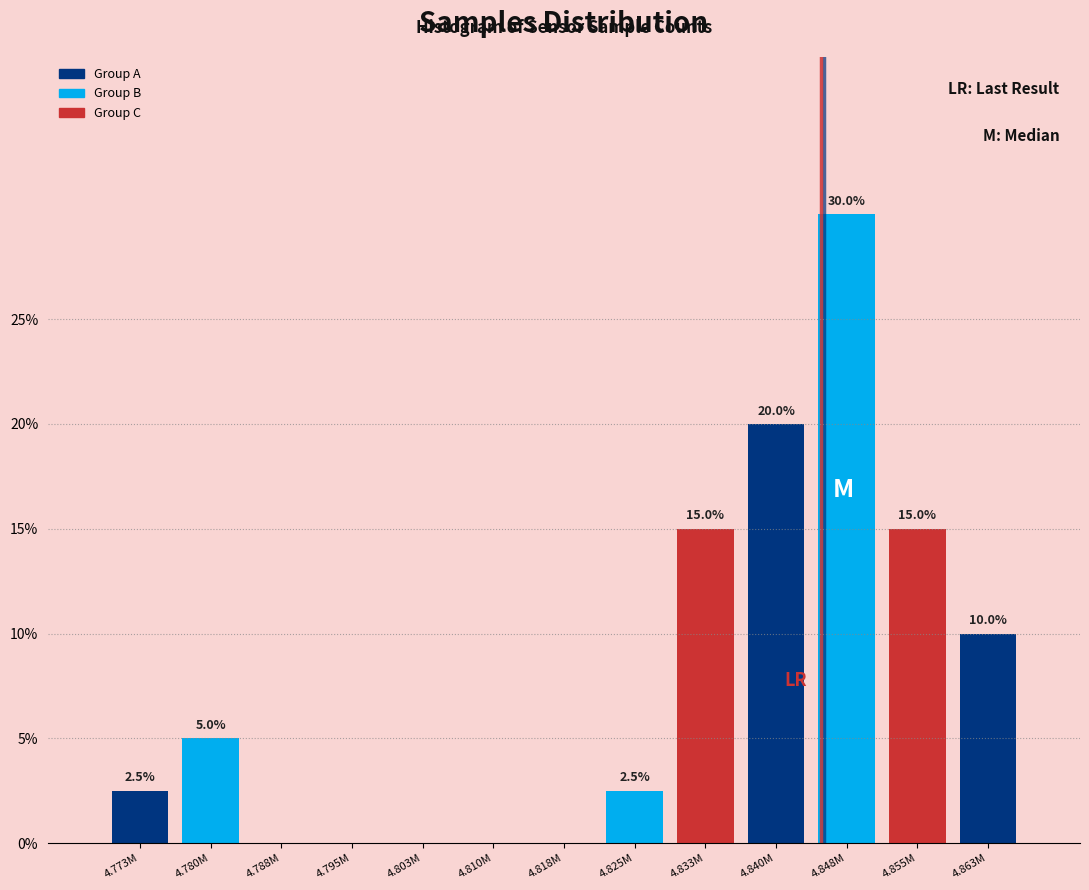

Reading left to right, extract all data points from this chart.

4.773M=2.5	4.780M=5.0	4.788M=0.0	4.795M=0.0	4.803M=0.0	4.810M=0.0	4.818M=0.0	4.825M=2.5	4.833M=15.0	4.840M=20.0	4.848M=30.0	4.855M=15.0	4.863M=10.0